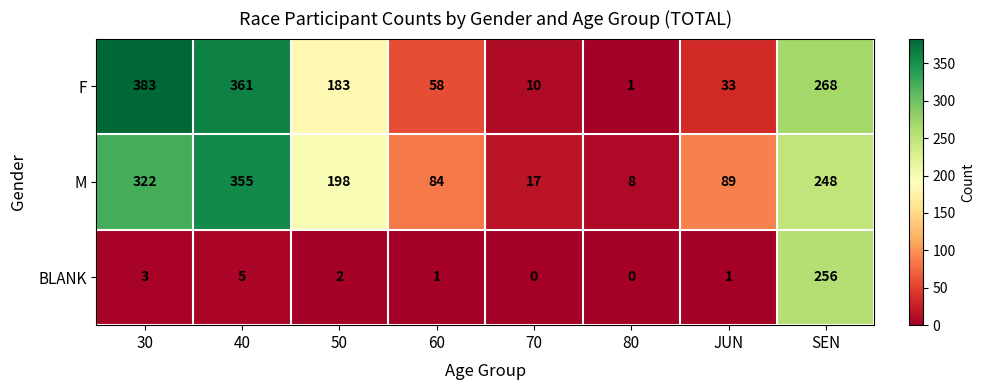

What is the average value of the F series?

162